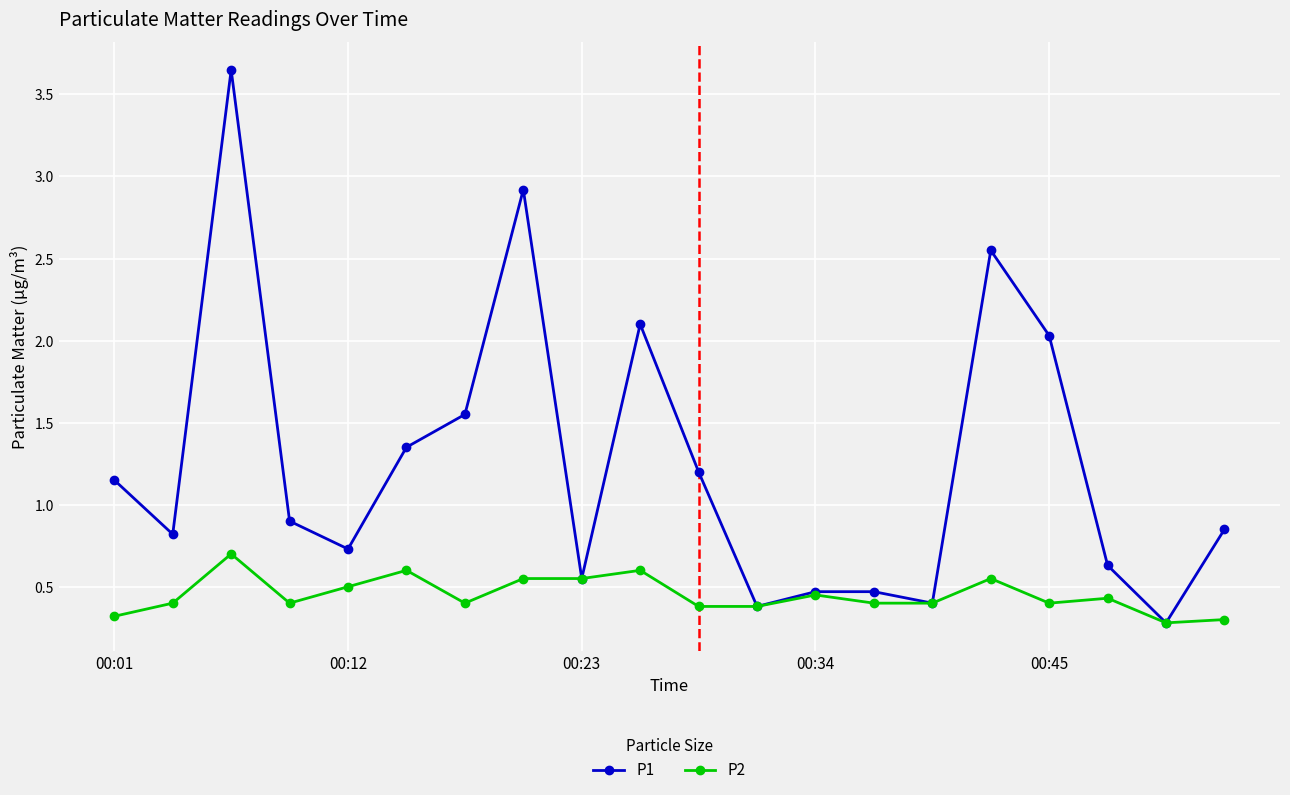

List the series in order of their overall mean, lowest first.

P2, P1